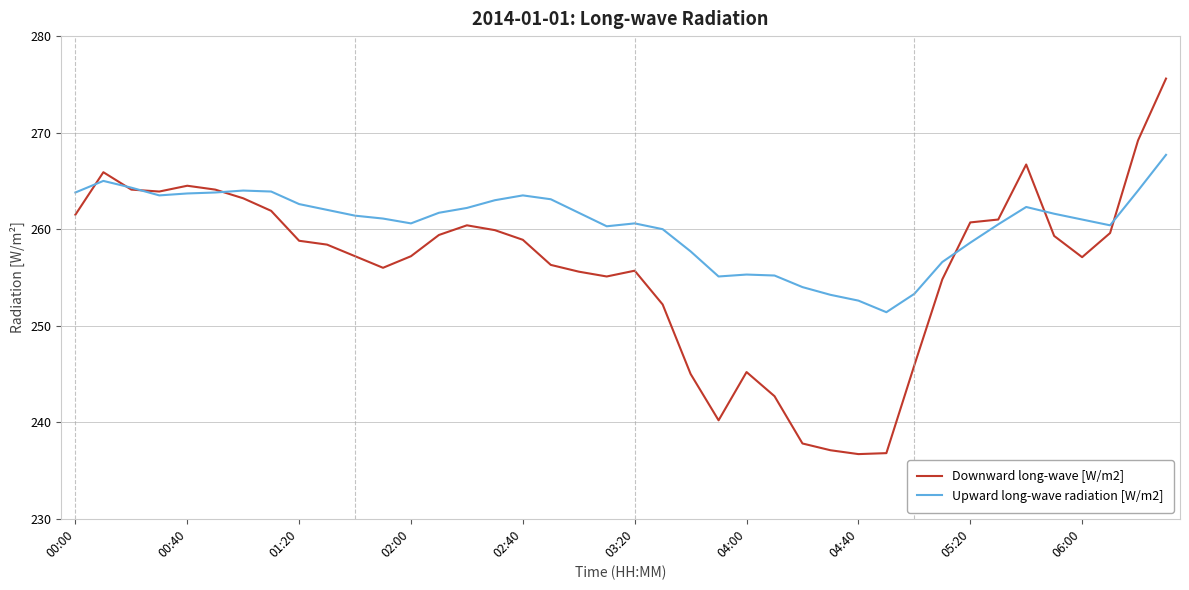

List the series in order of their overall mean, lowest first.

Downward long-wave [W/m2], Upward long-wave radiation [W/m2]